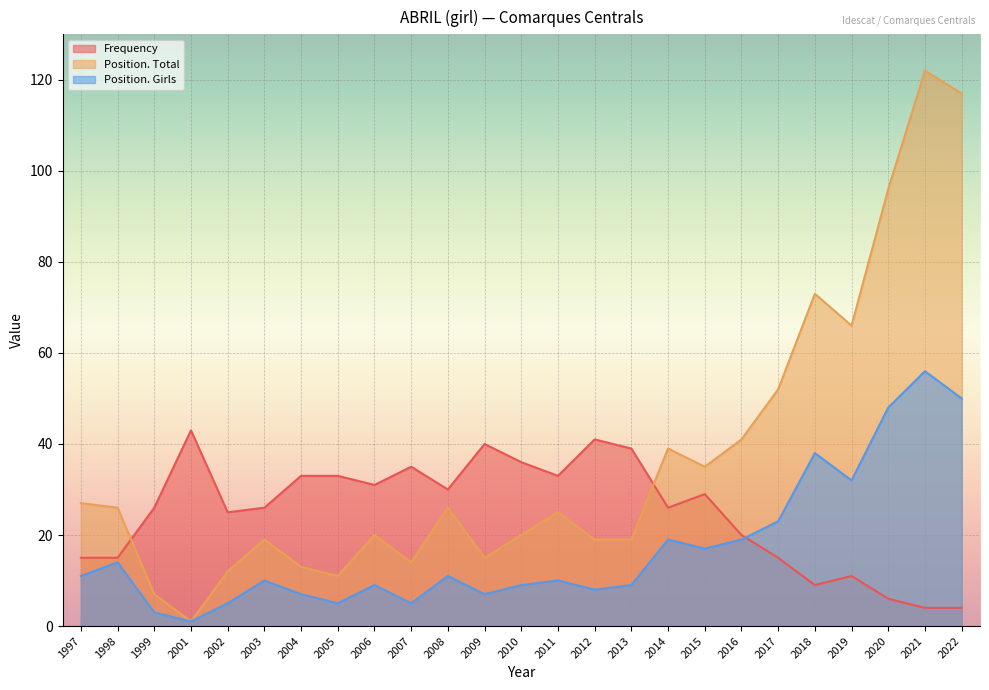

List the series in order of their overall mean, lowest first.

Position. Girls, Frequency, Position. Total